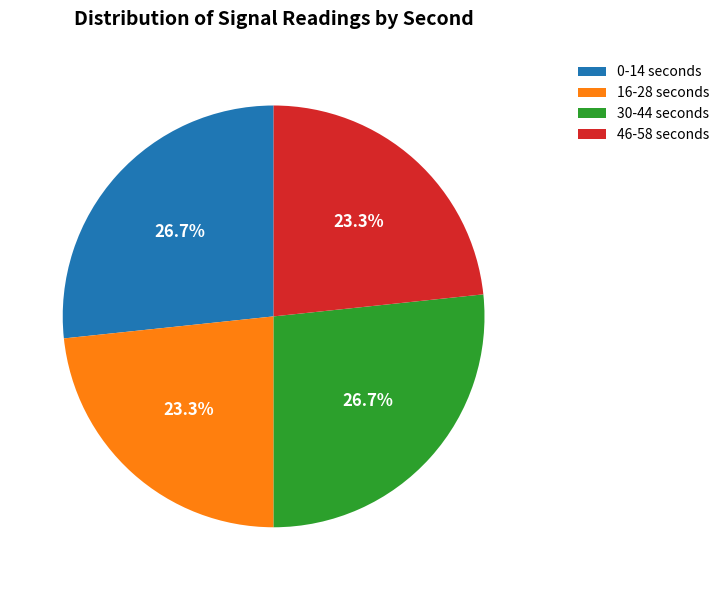

What is the total percentage of 30-44 seconds and 46-58 seconds?

50.0%